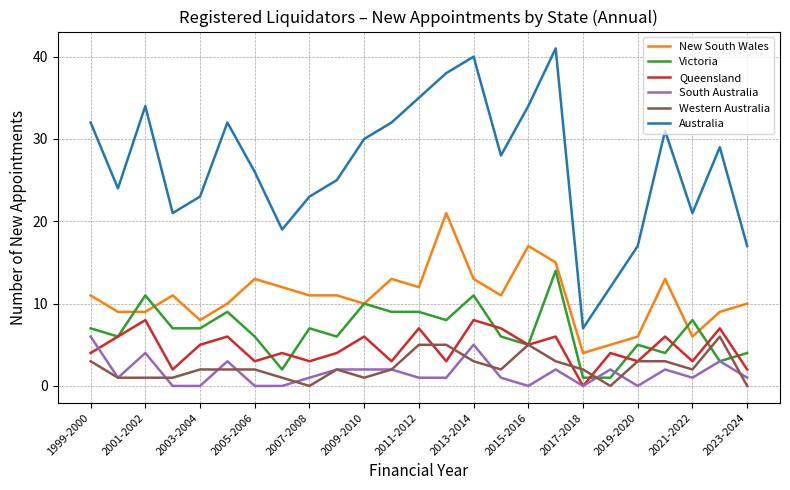

Which series has the largest total across all categories?

Australia